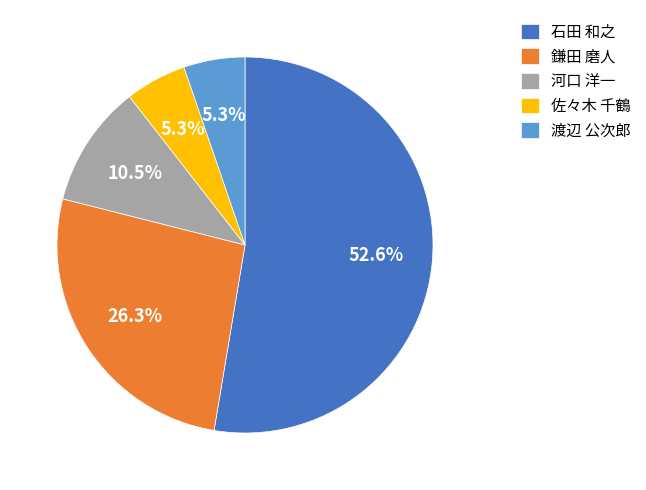

What is the largest slice in the pie chart?

石田 和之